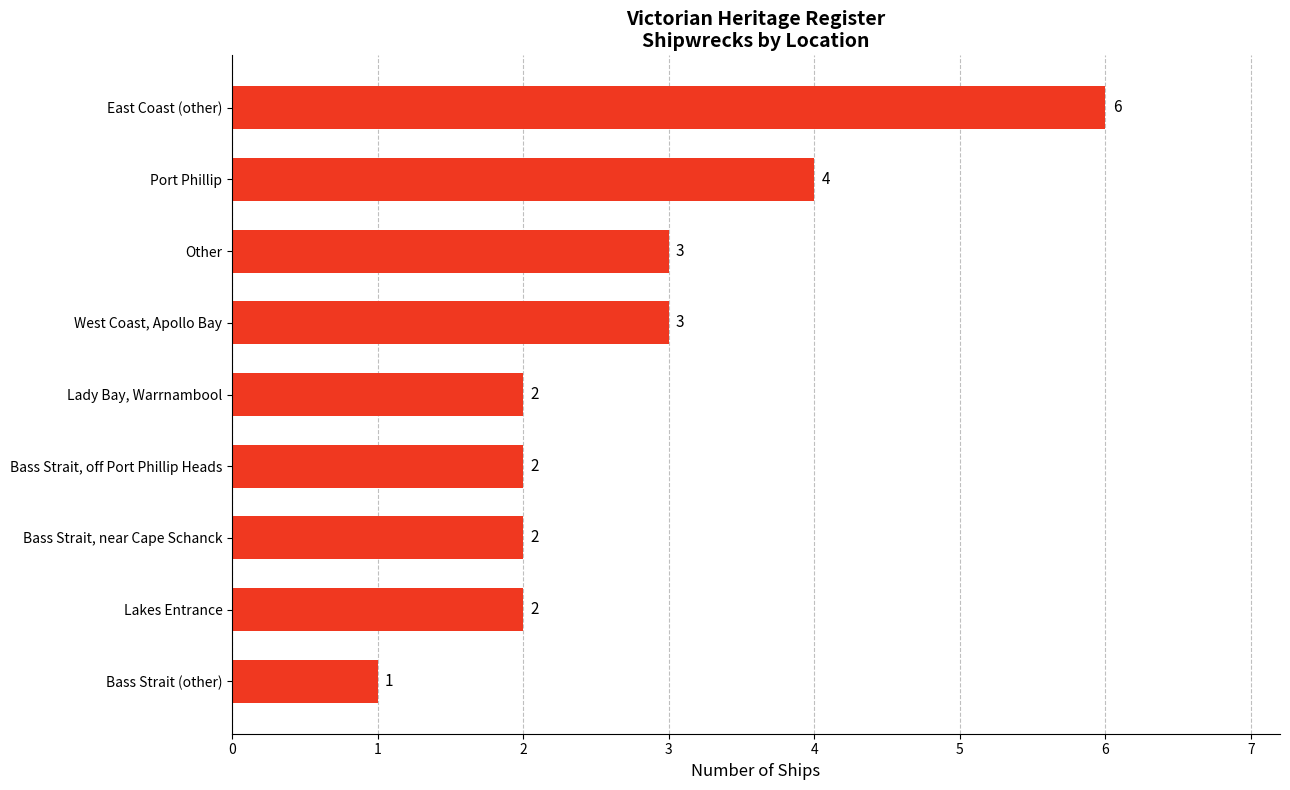

The value at Bass Strait, off Port Phillip Heads is 2. True or false?

True